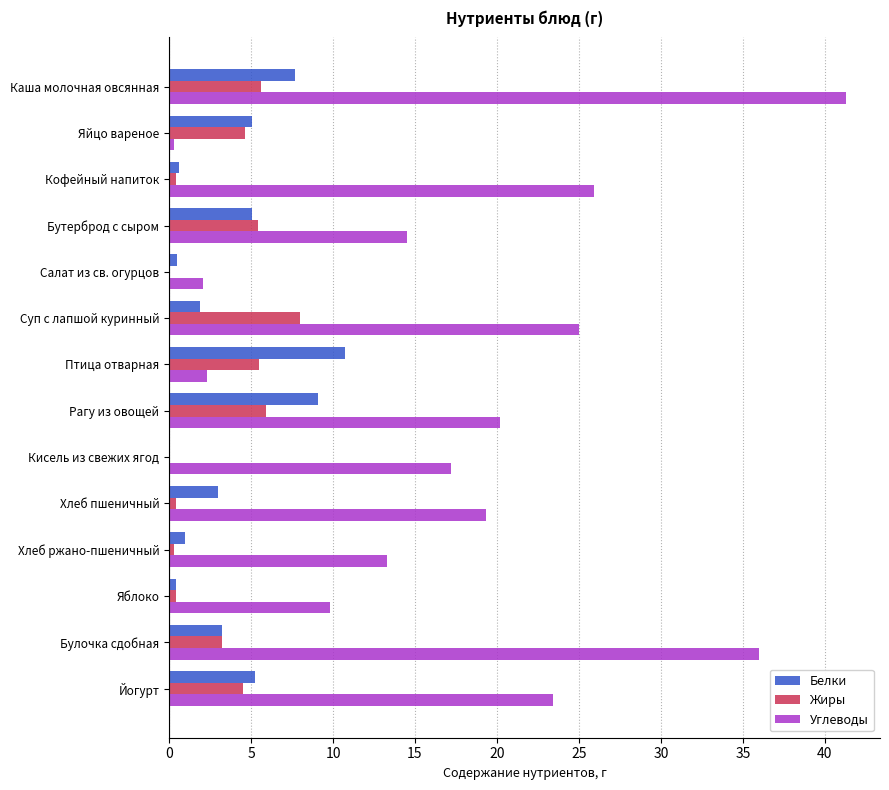

At which category is the sum across all series the highest?

Каша молочная овсянная